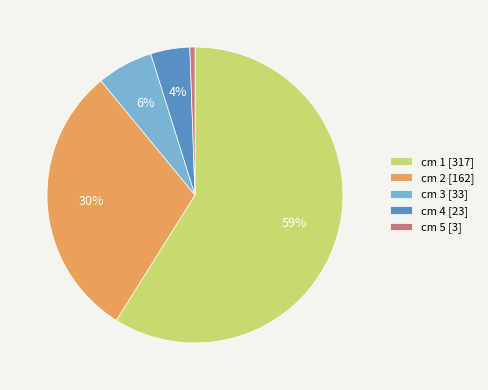

Combined, do cm 5 [3] and cm 1 [317] account for over 50%?

Yes